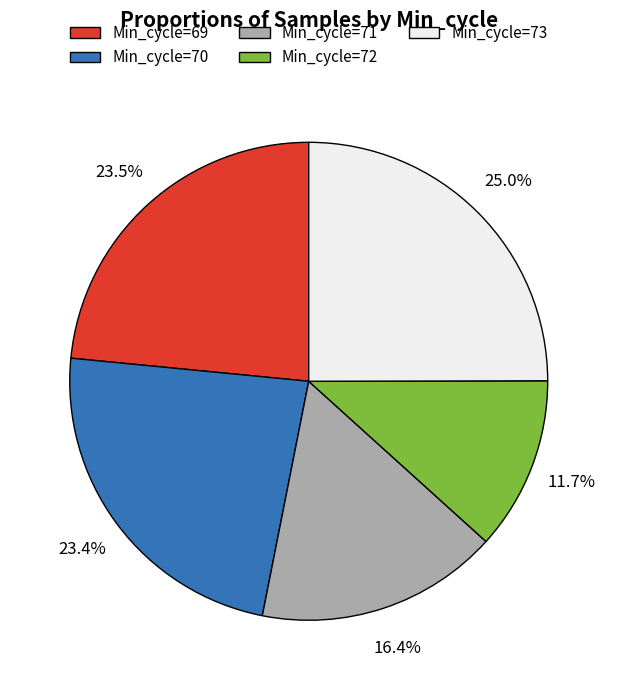

Is there a majority slice in this chart?

No